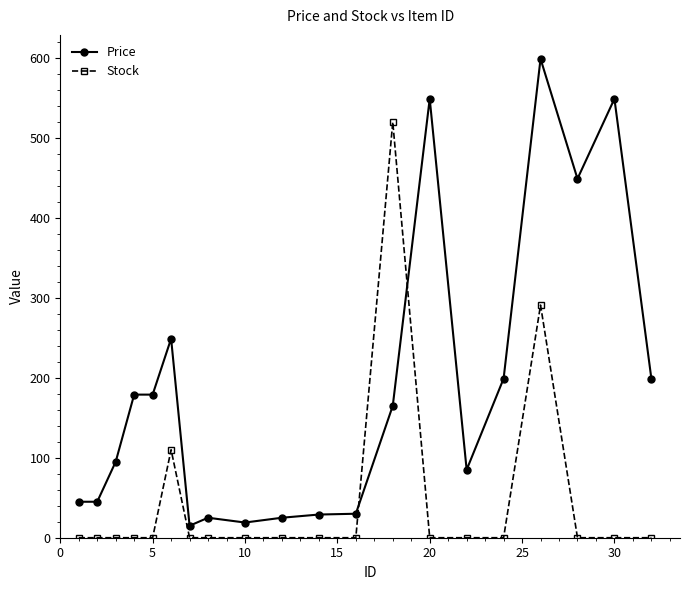

Count the number of data series in this chart.

2